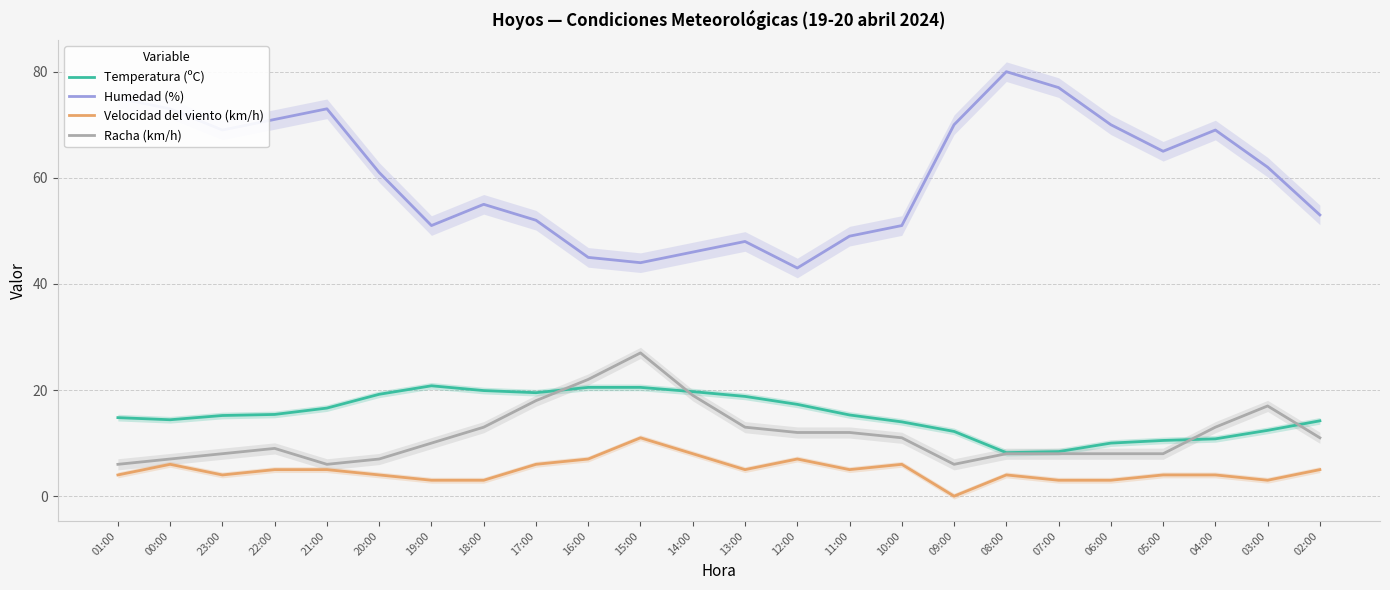

What is the value of the Temperatura (ºC) point at the 20th from the left?

10.0